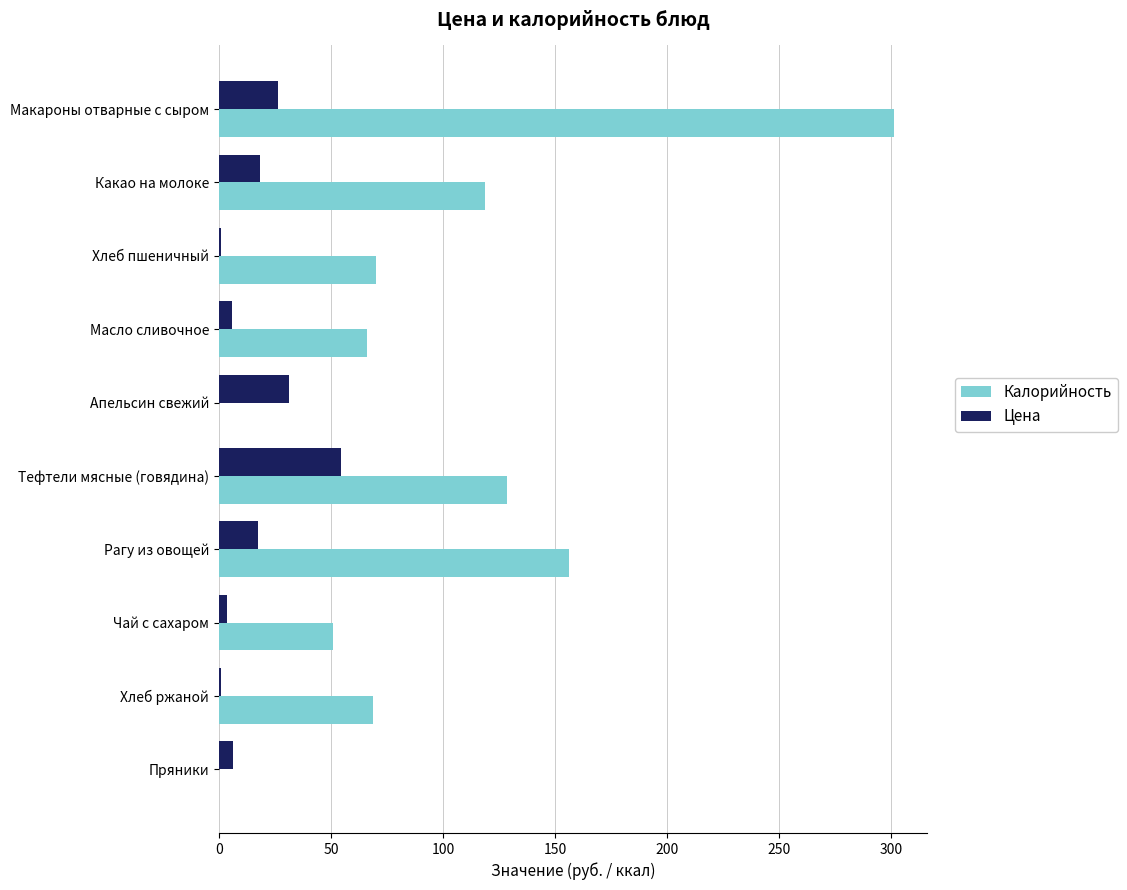

What is the sum of all Цена values?

166.0